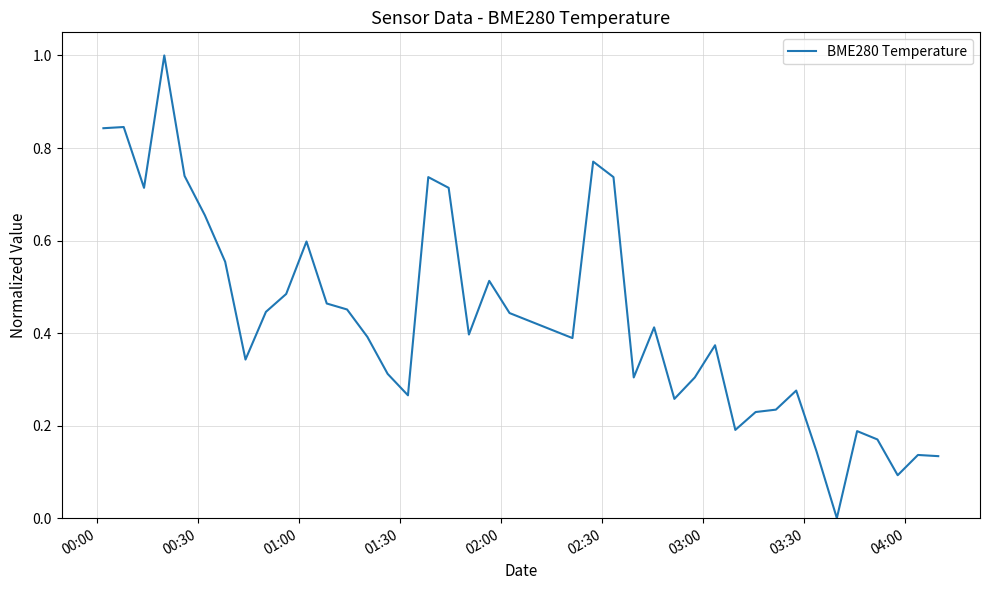

What is the difference between the maximum and minimum values?

1.0